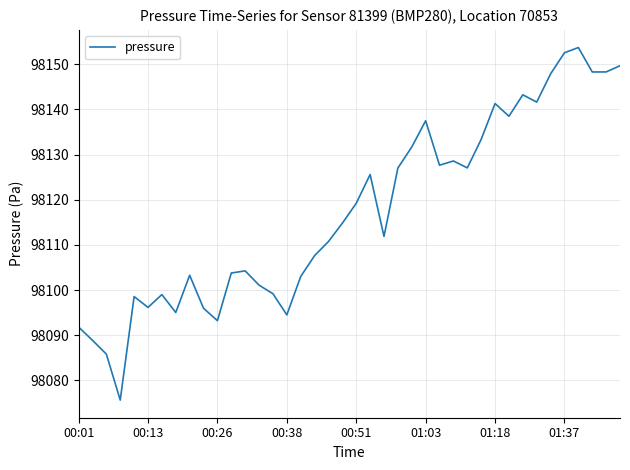

What is the difference between the maximum and minimum values?

78.1